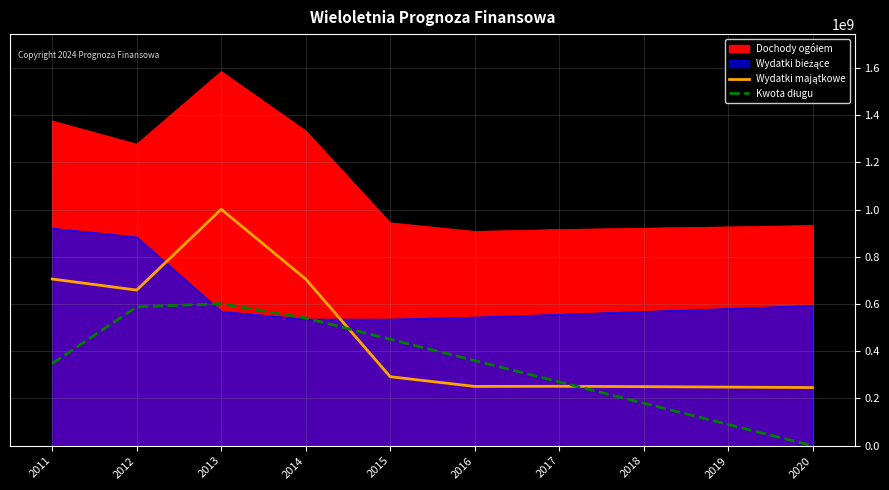

At which category is the sum across all series the highest?

2013